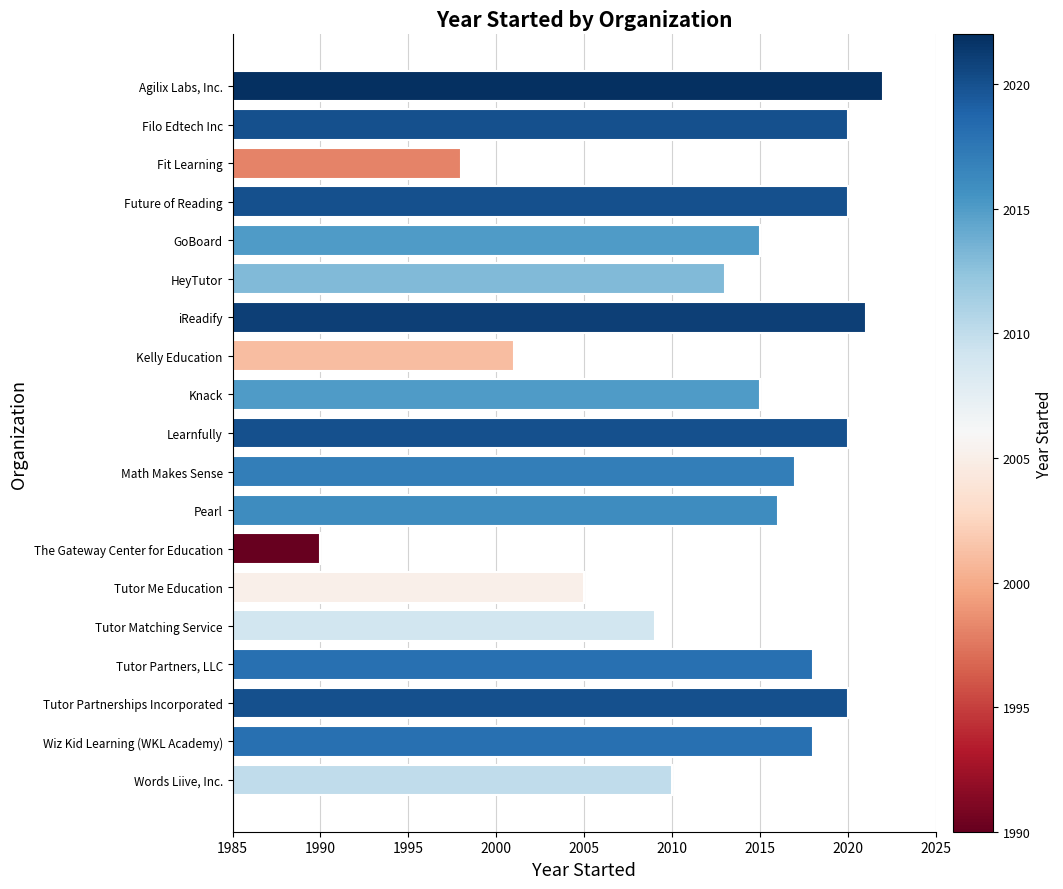

How many bars are there in total?

19